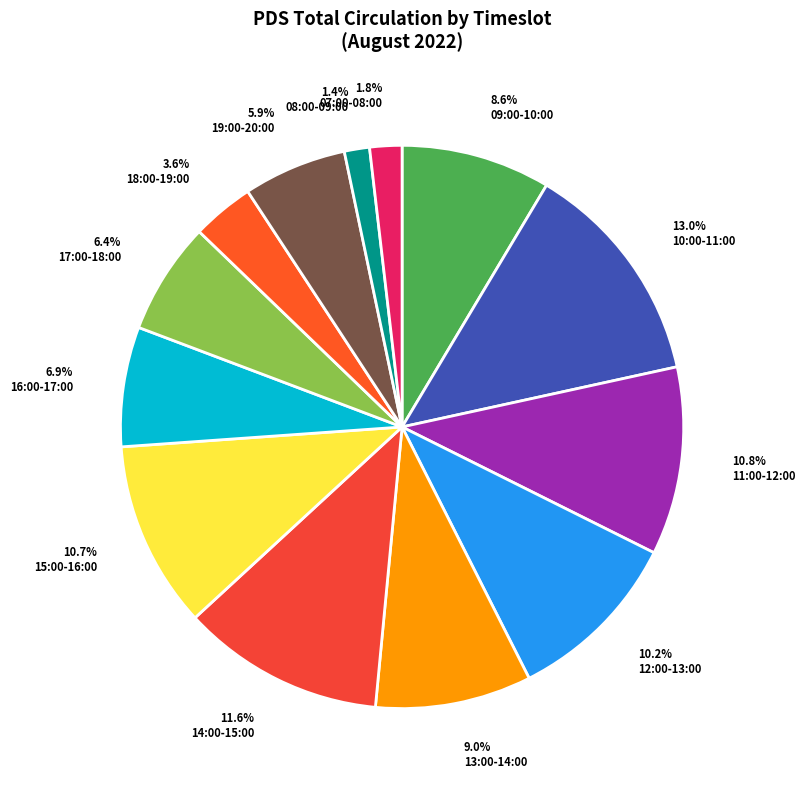

To the nearest percent, what is the average slice percentage?

8%